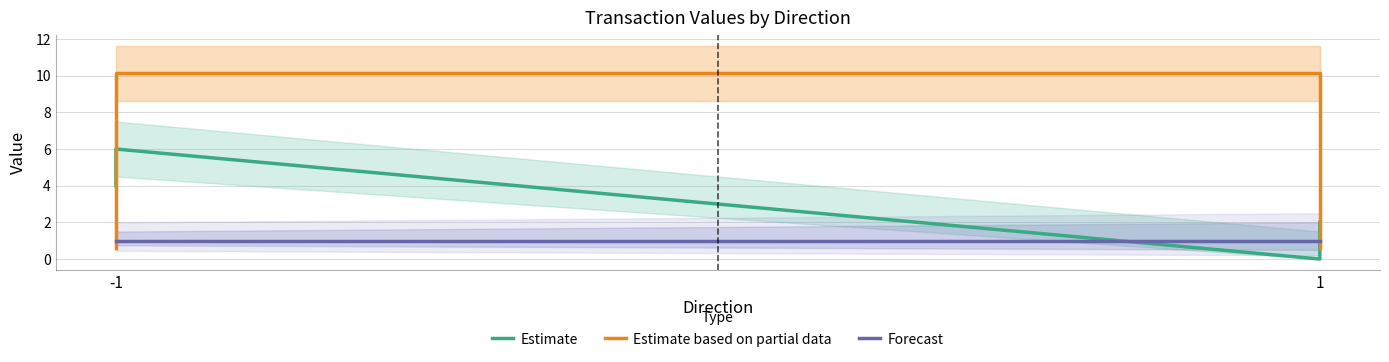

What is the value of the Forecast point at the 3rd from the left?

1.0